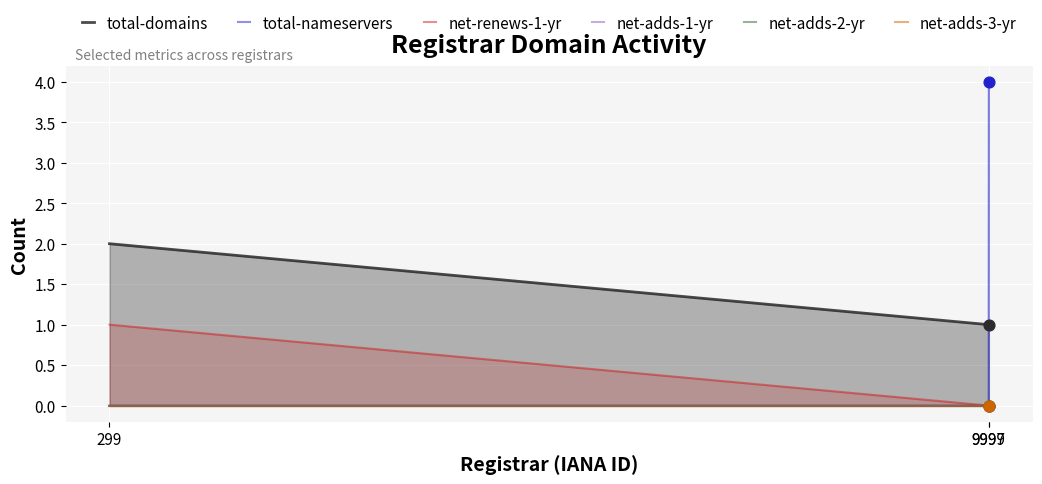

Is the value of total-nameservers at 299 greater than the value of net-adds-2-yr at 9997?

No